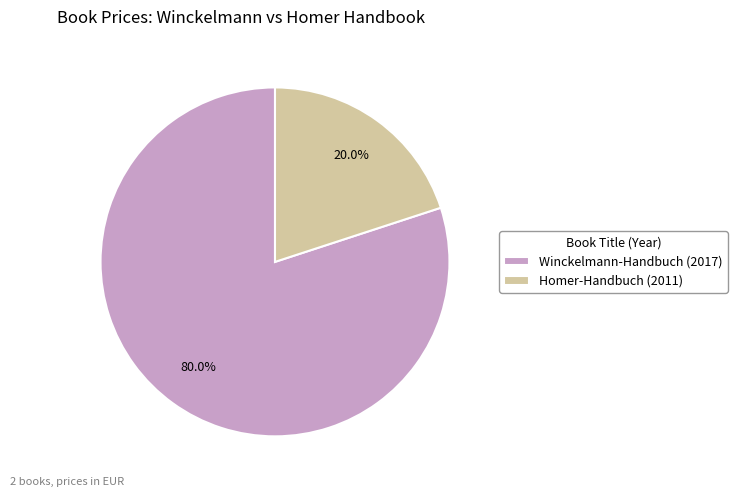

What percentage is NOT represented by Homer-Handbuch (2011)?

80.0%